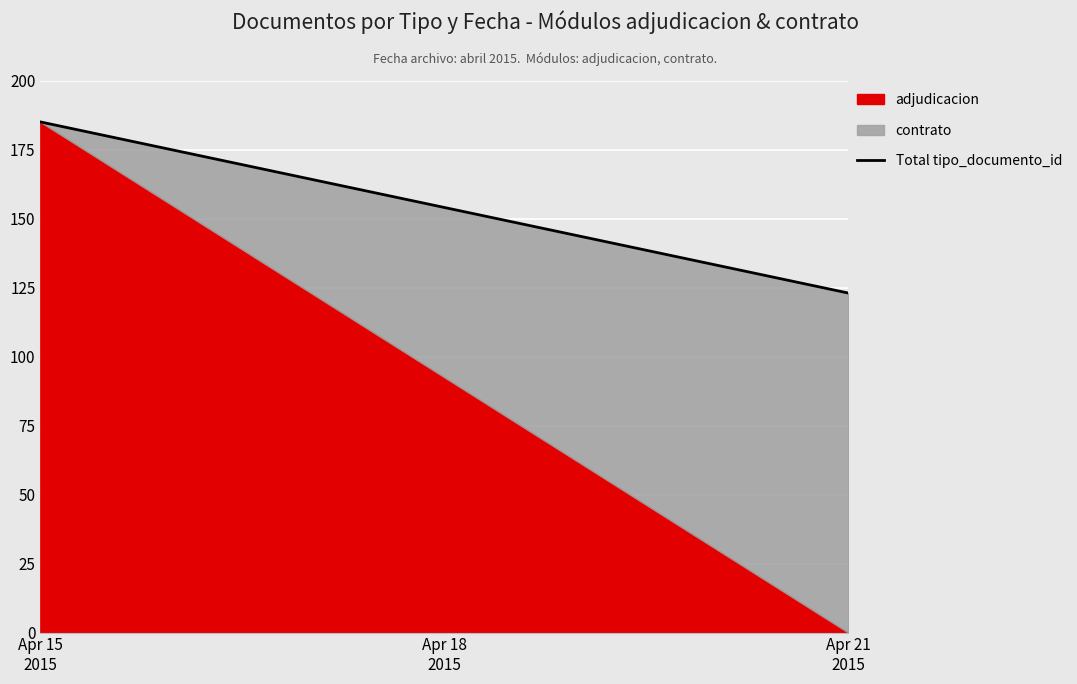

Reading left to right, transcribe the values for adjudicacion.

185	0